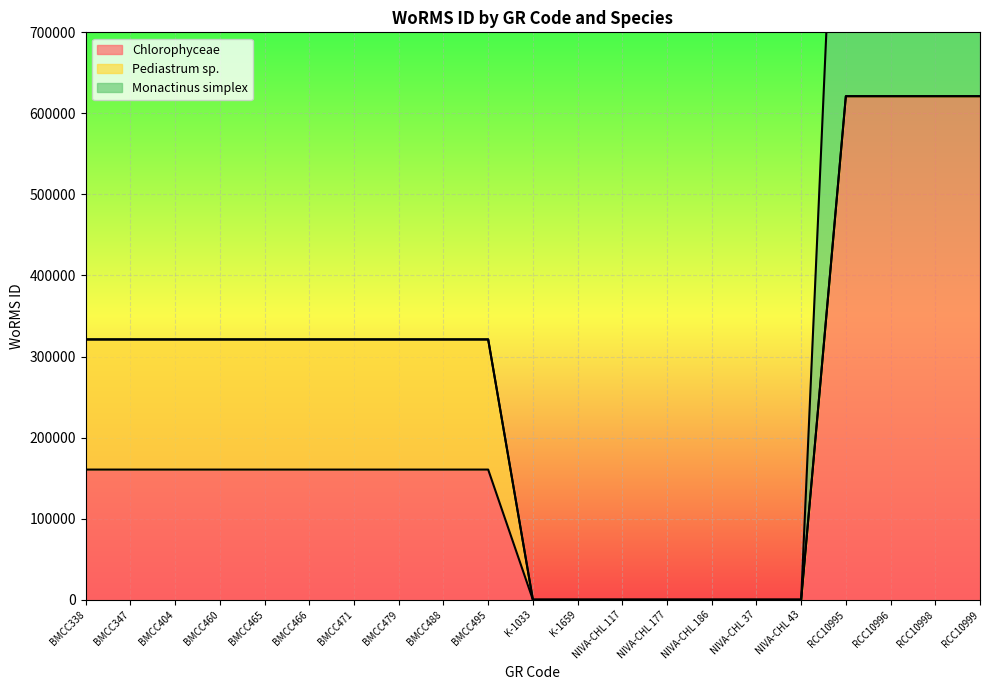

True or false: Monactinus simplex has a value of 0 at BMCC495.

True